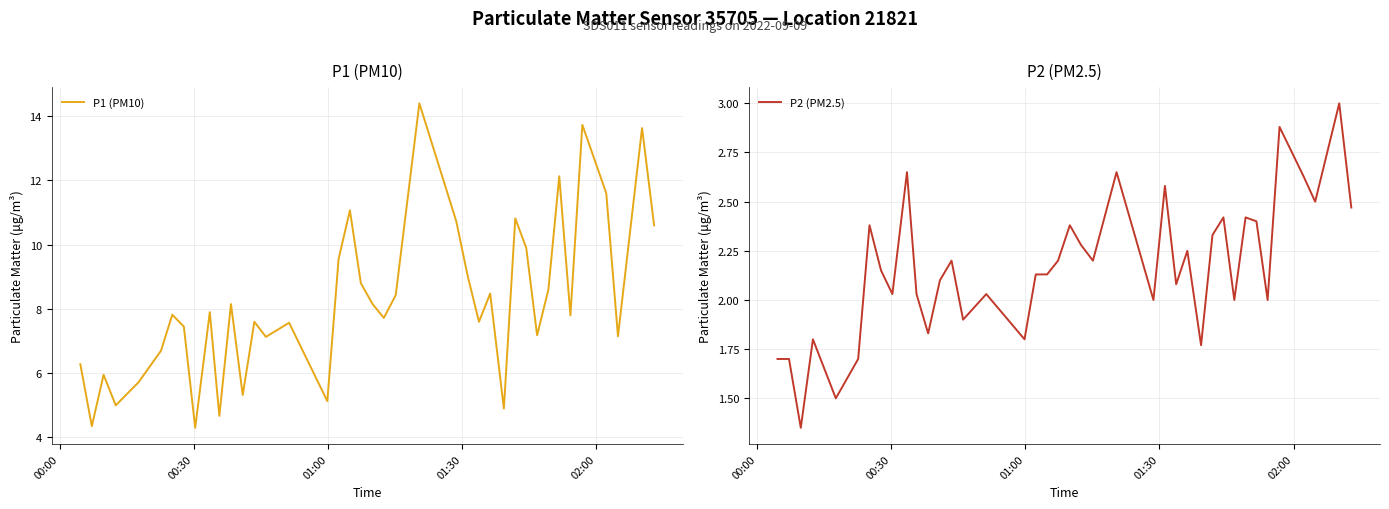

List the series in order of their peak value, highest first.

P1 (PM10), P2 (PM2.5)